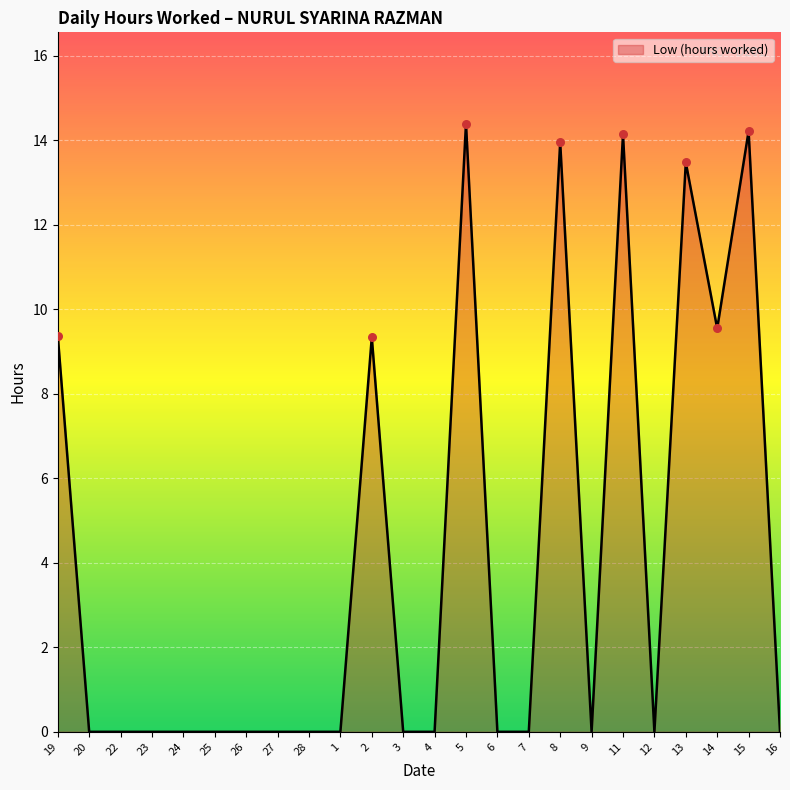

What is the change in value from 15 to 16?

-14.2